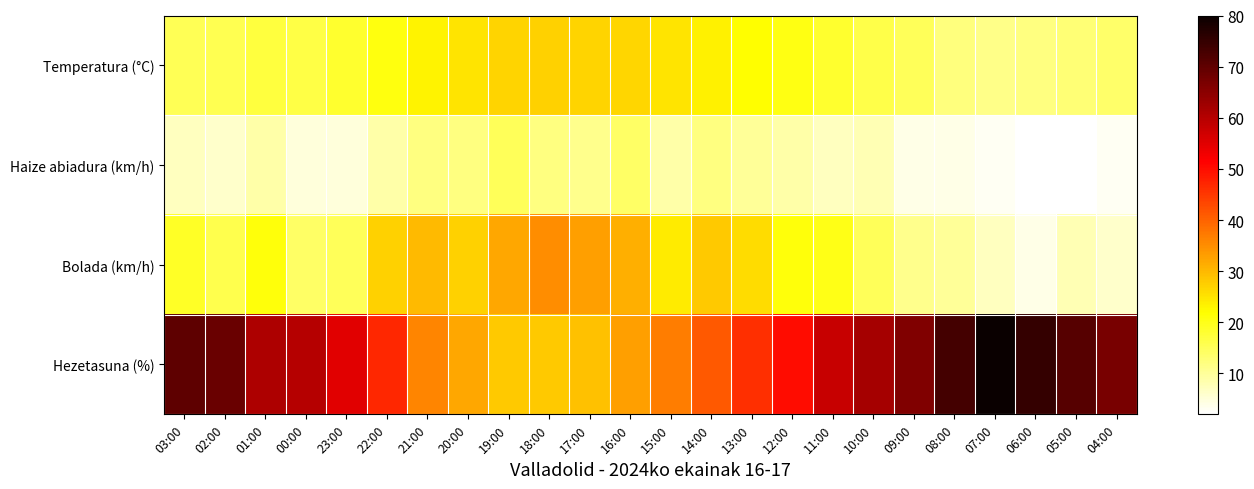

What is the minimum value shown in the chart?

2.0